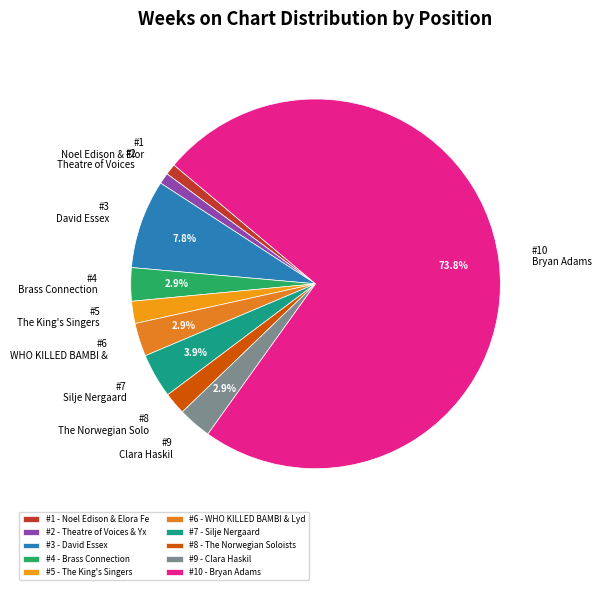

How many segments does this pie chart have?

10